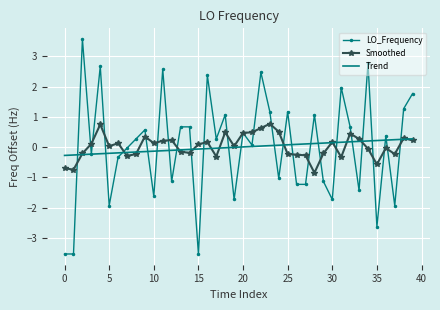

What is the greatest value displayed?

3.6